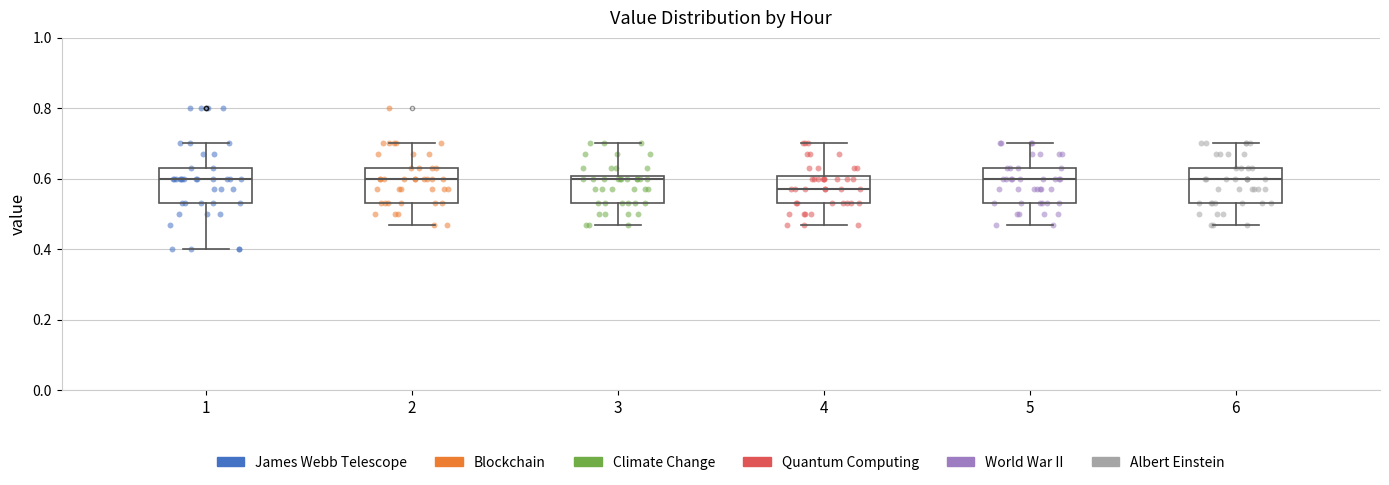

Reading left to right, transcribe this box plot: for each box, give where its median line is, the range the box spans, and where its two whiskers end, as read against the y-axis. The values are not printed on the chart, so give them approximately, as read against the axis.

1: median 0.60, box 0.54 to 0.64, whiskers 0.40 to 0.70
2: median 0.60, box 0.54 to 0.64, whiskers 0.48 to 0.70
3: median 0.60 (just below the box's upper edge), box 0.54 to 0.60, whiskers 0.48 to 0.70
4: median 0.58, box 0.54 to 0.60, whiskers 0.48 to 0.70
5: median 0.60, box 0.54 to 0.64, whiskers 0.48 to 0.70
6: median 0.60, box 0.54 to 0.64, whiskers 0.48 to 0.70